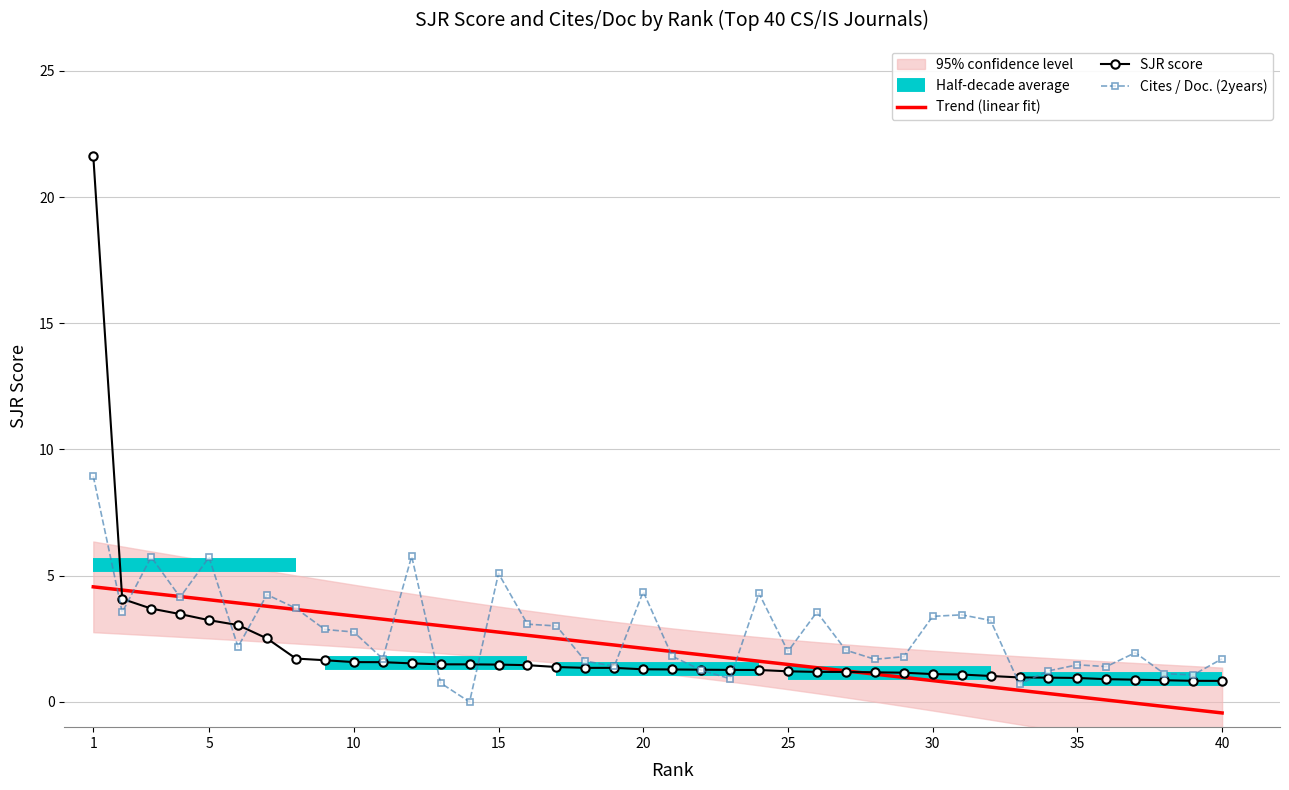

What value does the SJR series have at 29?

1.2